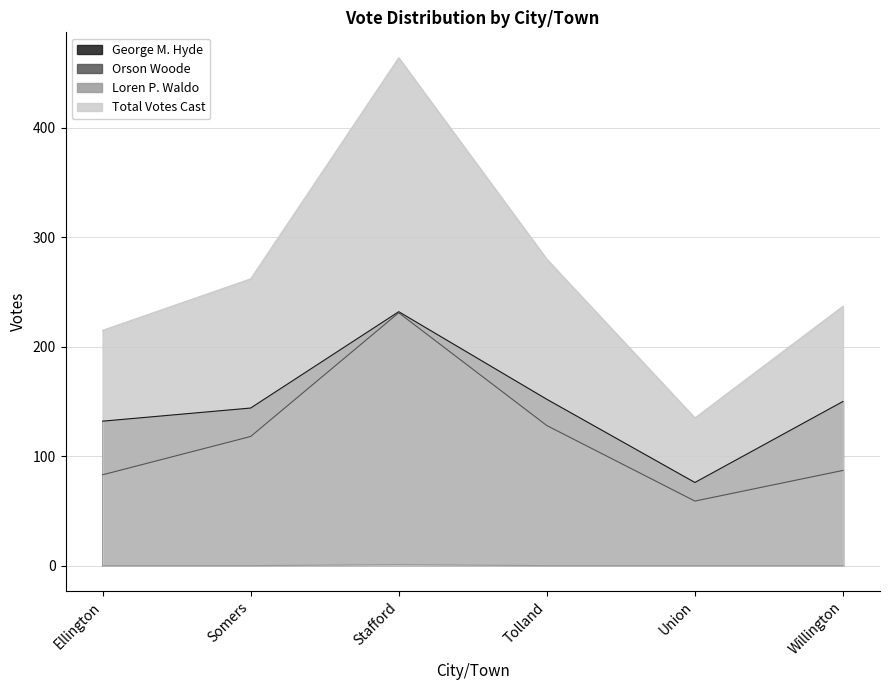

At which category does Orson Woode reach its first local peak?

Stafford